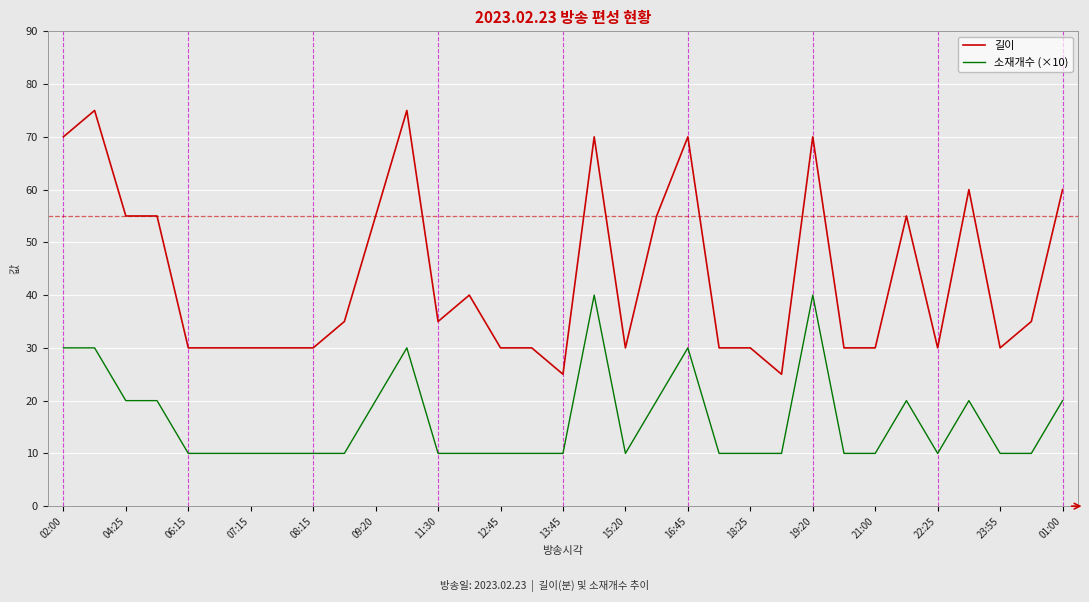

Which series has the largest total across all categories?

길이